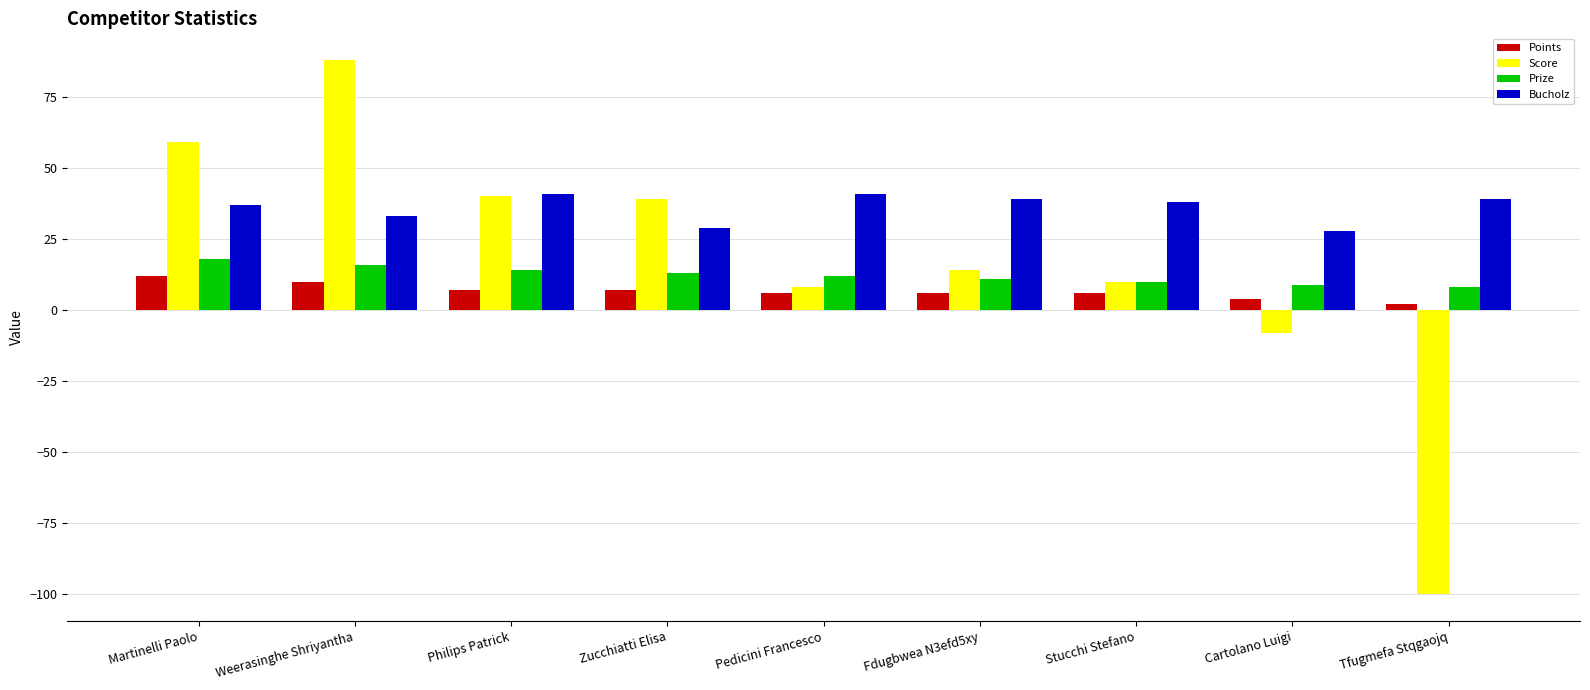

What are all the series names shown in the legend?

Points, Score, Prize, Bucholz